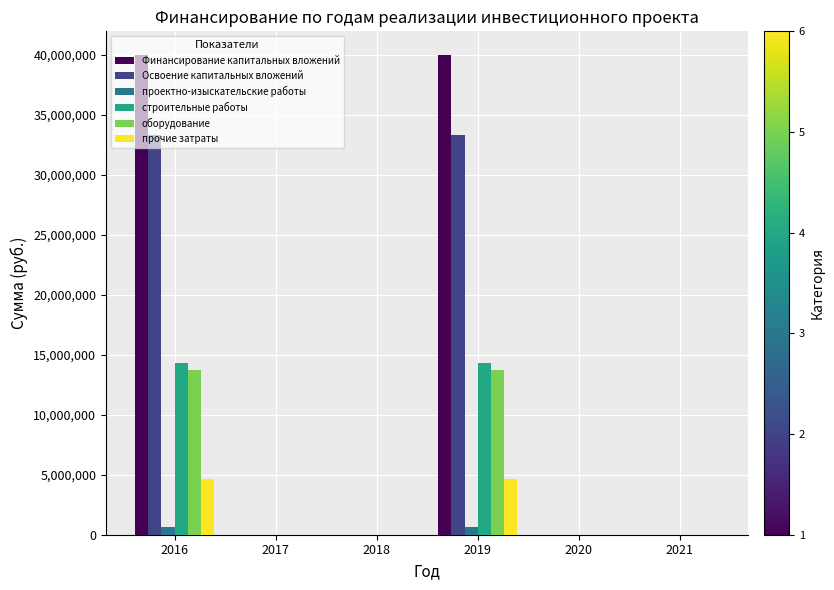

How many data points in прочие затраты are above 0?

2